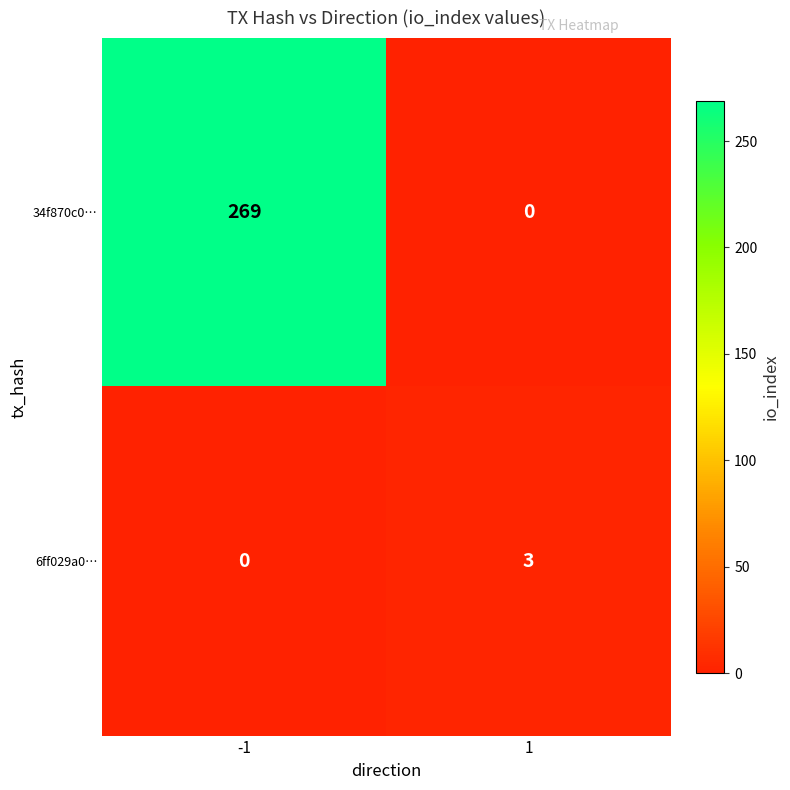

True or false: 6ff029a0… has a value of 3 at 1.

True